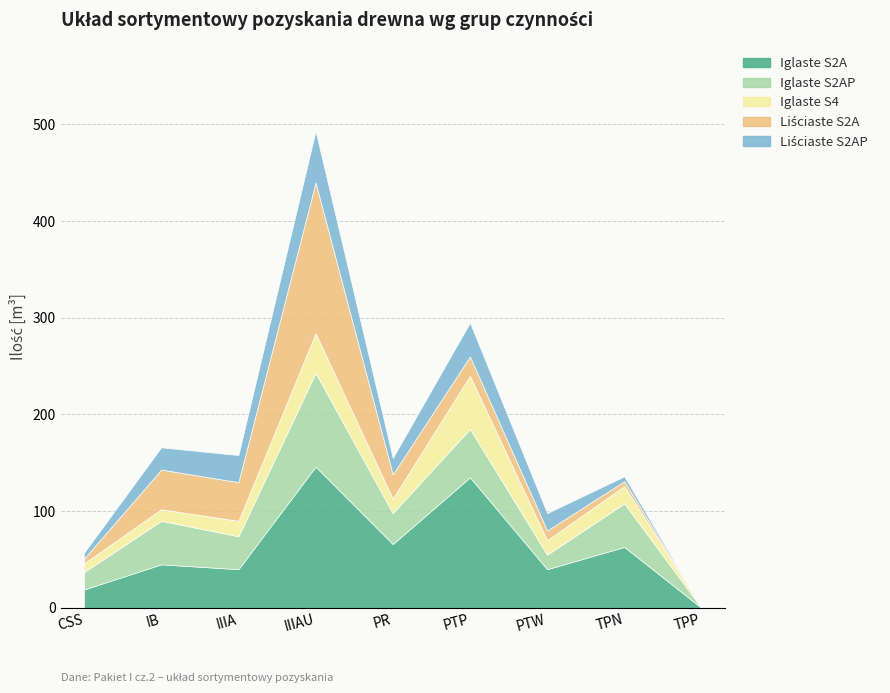

What is the highest value of the Iglaste S2A series?

146